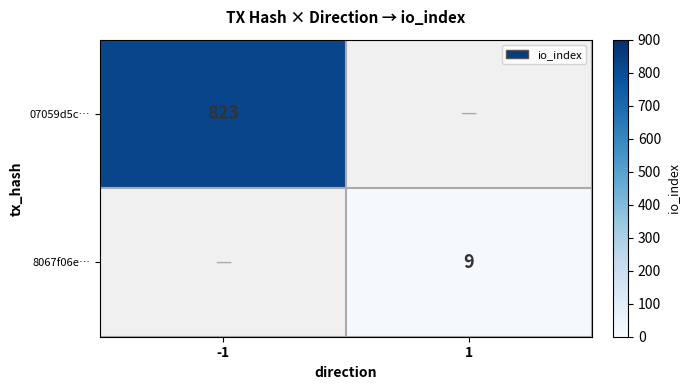

True or false: 8067f06e… has a value of 5 at 1.

False